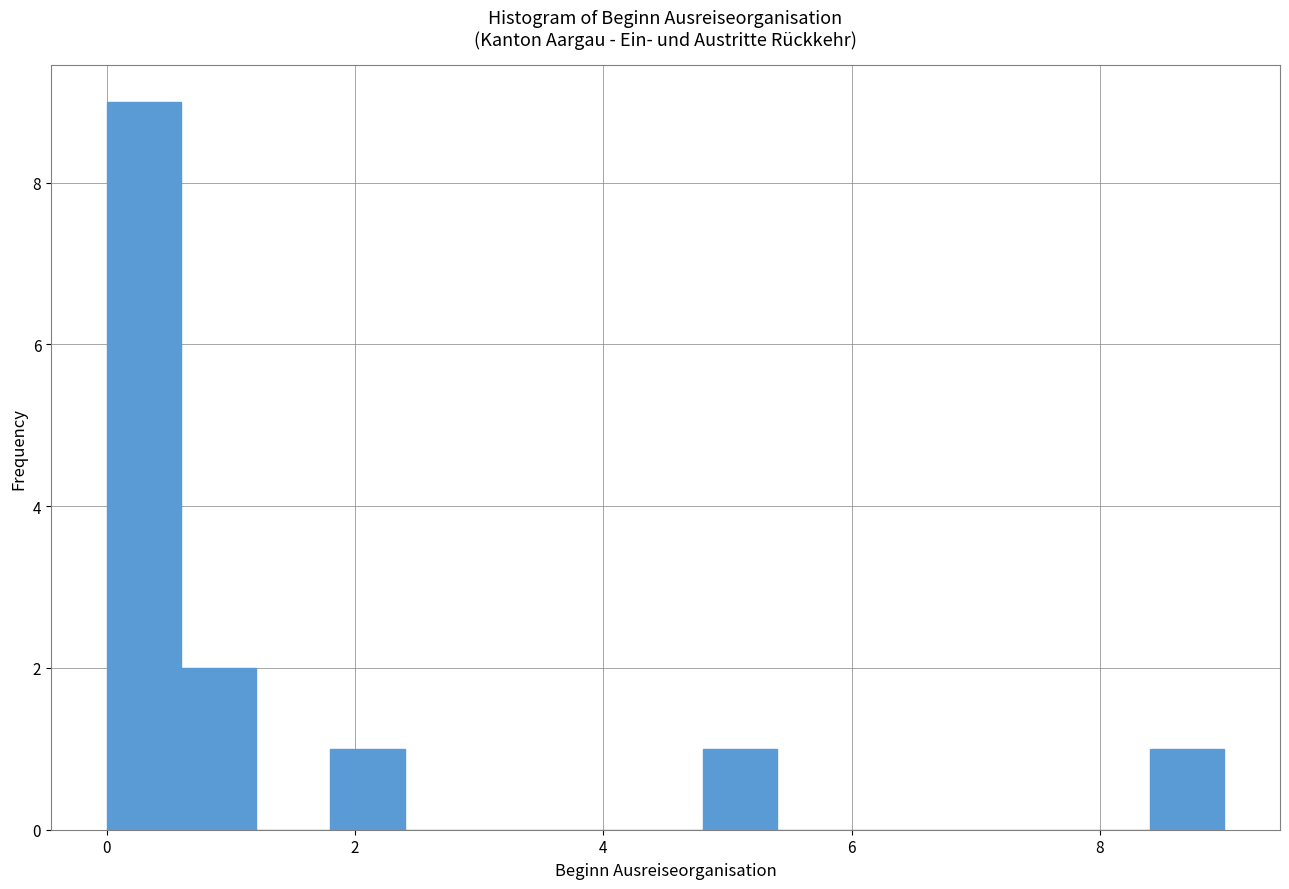

Read against the x-axis, roughly where is the centre of the tallest bar?

0.4